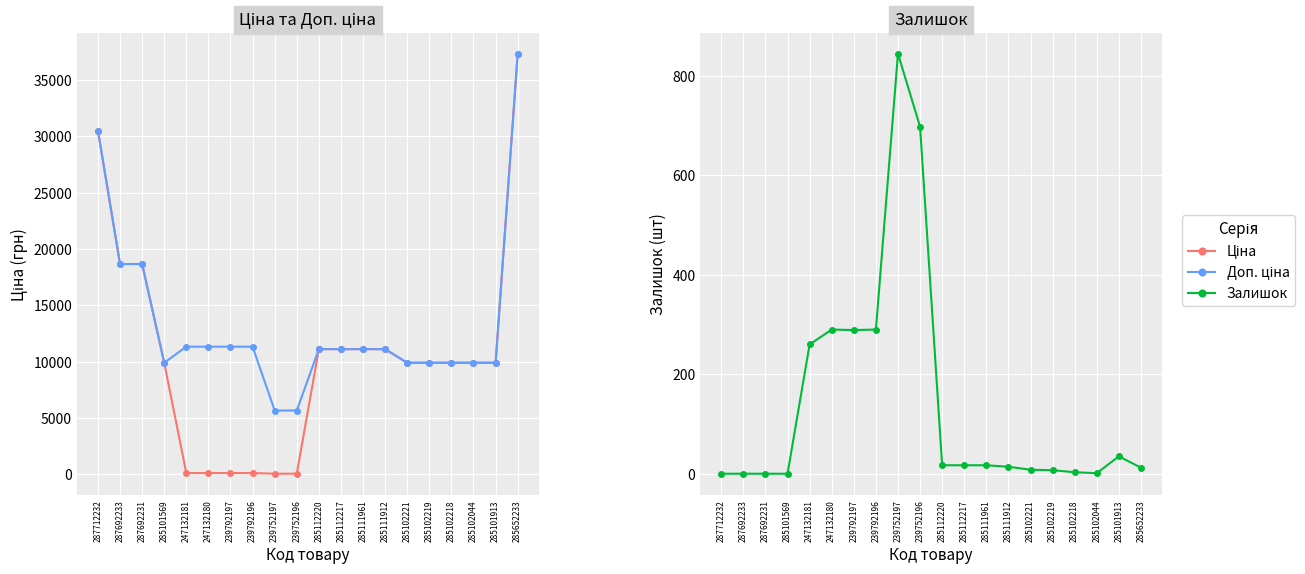

Which series has the largest total across all categories?

Доп. ціна